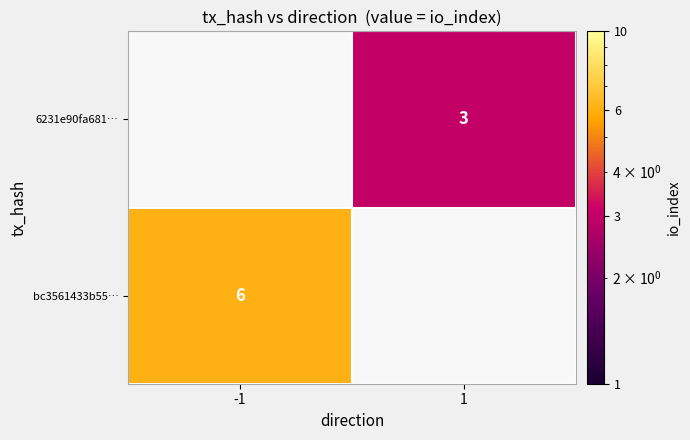

The value of bc3561433b55… at -1 is 1. True or false?

False